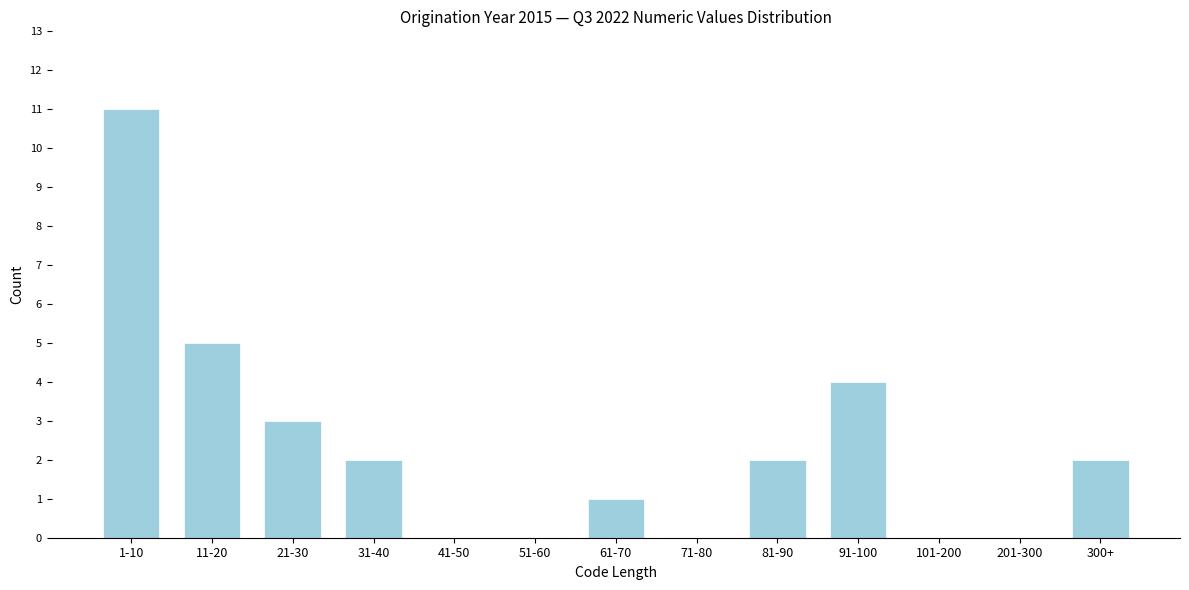

Reading left to right, what are all the values shown in this chart?

1-10=11	11-20=5	21-30=3	31-40=2	41-50=0	51-60=0	61-70=1	71-80=0	81-90=2	91-100=4	101-200=0	201-300=0	300+=2